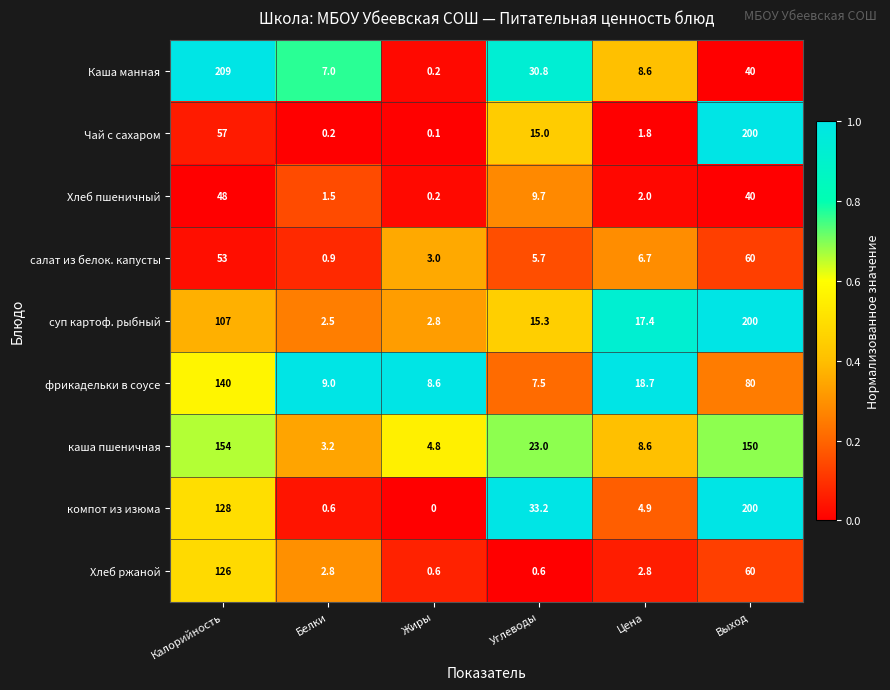

List the labels in order of Каша манная value, smallest first.

Жиры, Белки, Цена, Углеводы, Выход, Калорийность